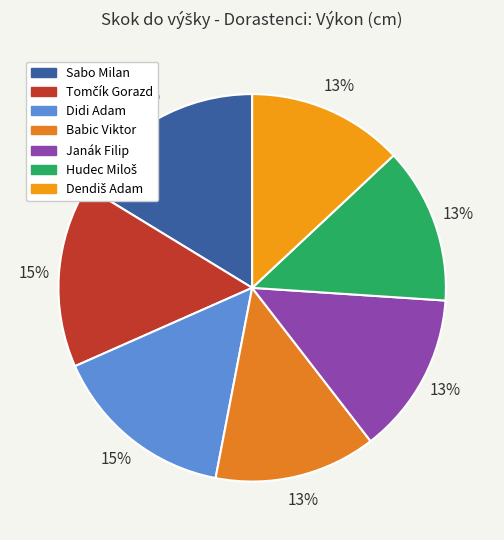

Is it true that Tomčík Gorazd is 25% of the pie?

False